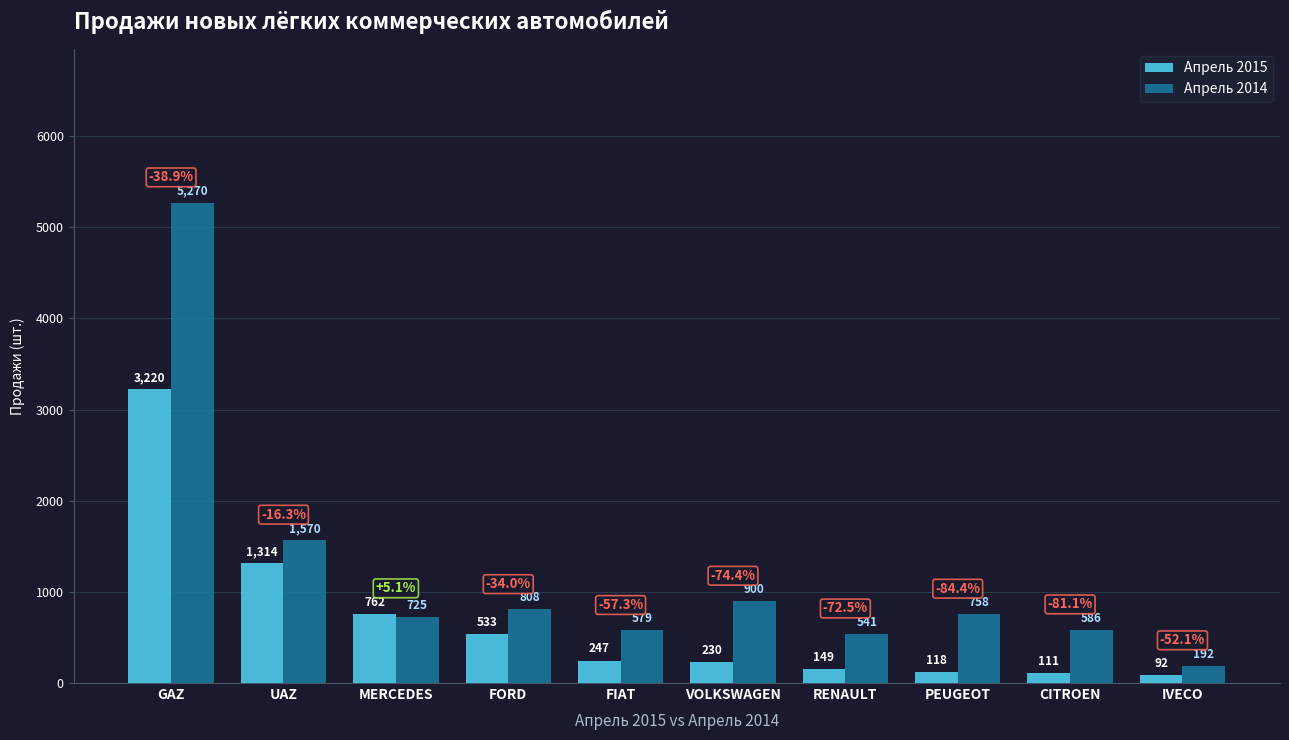

Reading left to right, what are all the values shown in this chart?

Апрель 2015: GAZ=3220	UAZ=1314	MERCEDES=762	FORD=533	FIAT=247	VOLKSWAGEN=230	RENAULT=149	PEUGEOT=118	CITROEN=111	IVECO=92
Апрель 2014: GAZ=5270	UAZ=1570	MERCEDES=725	FORD=808	FIAT=579	VOLKSWAGEN=900	RENAULT=541	PEUGEOT=758	CITROEN=586	IVECO=192